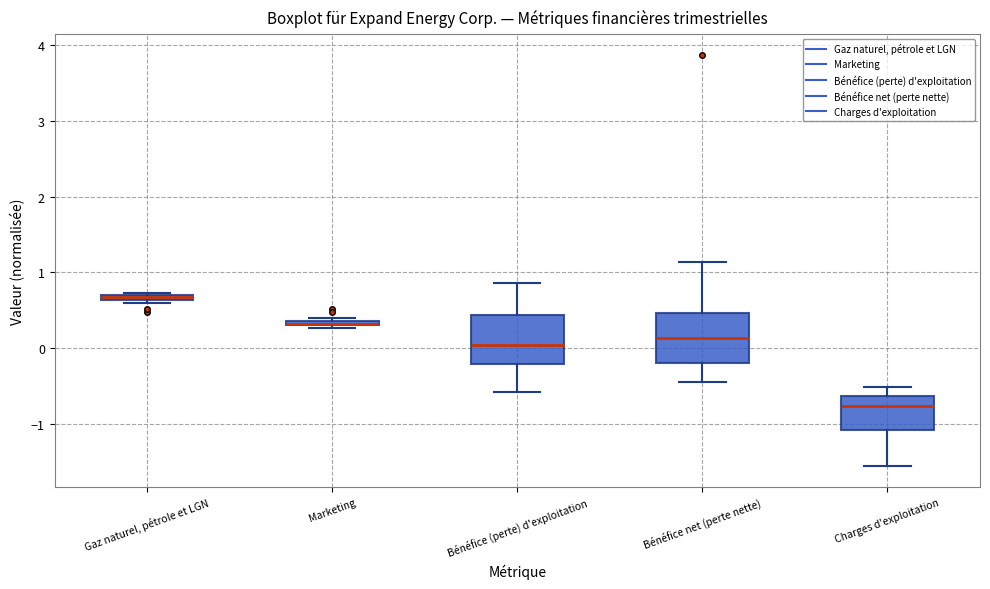

Where is the upper edge of the box for Bénéfice (perte) d'exploitation on the y-axis? The values are not printed on the chart, so give them approximately, as read against the axis.

0.4